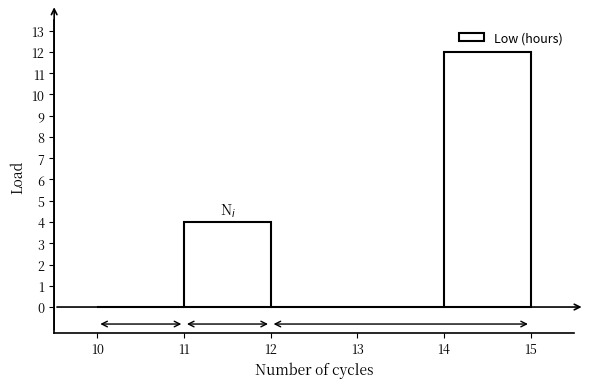

Reading left to right, list every bar in this chart as the range it spans on the x-axis followed by its height. The values are not printed on the chart, so give them approximately, as read against the axis.

10 to 11: 0
11 to 12: 4
12 to 13: 0
13 to 14: 0
14 to 15: 12